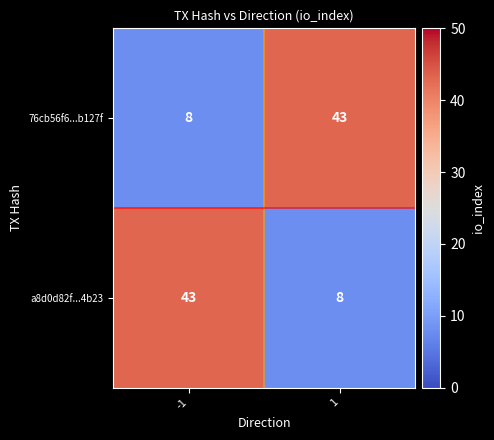

Reading left to right, list all the values displayed in this chart.

76cb56f6...b127f: -1=8	1=43
a8d0d82f...4b23: -1=43	1=8